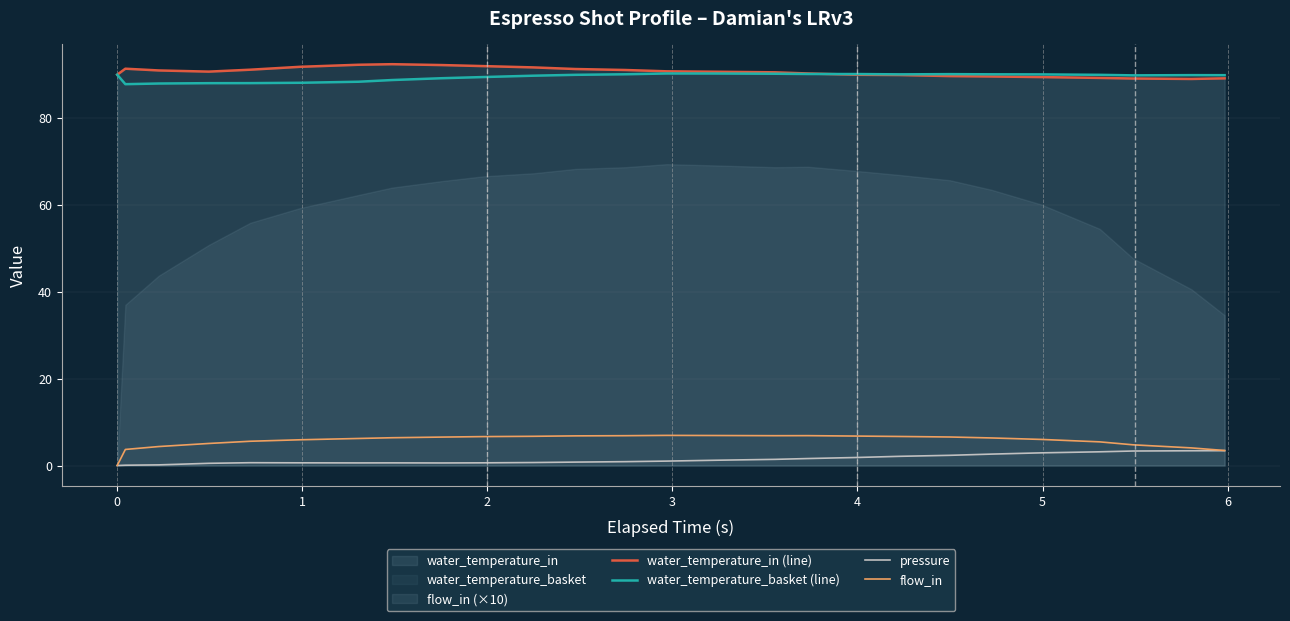

What is the highest value of the water_temperature_basket (line) series?

90.3